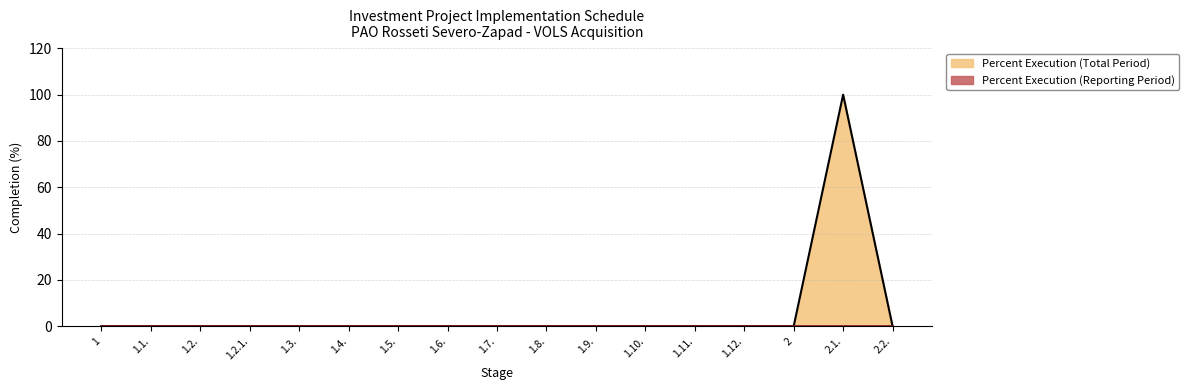

Is it true that the value at 1.5. is 53?

False